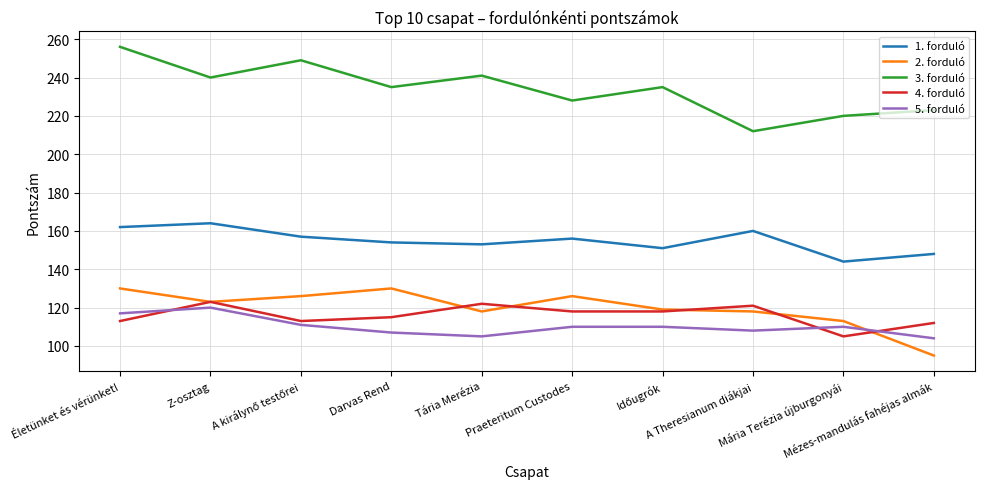

What is the minimum value shown in the chart?

95